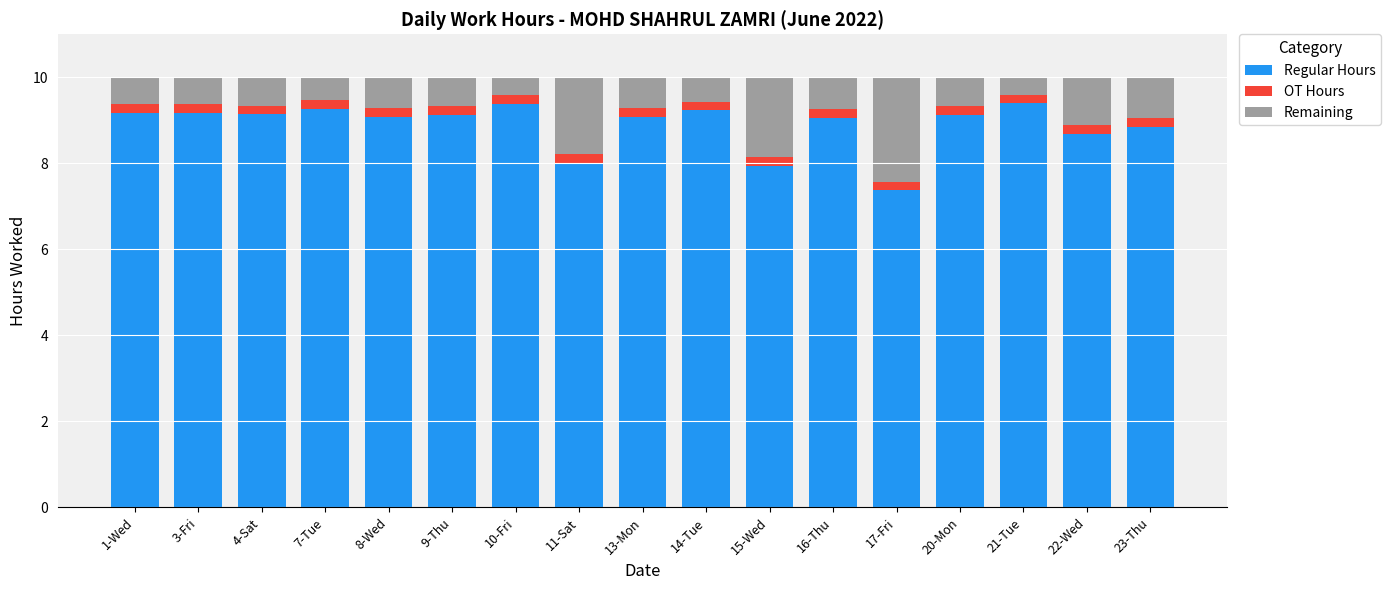

What is the minimum value for Regular Hours?

7.4